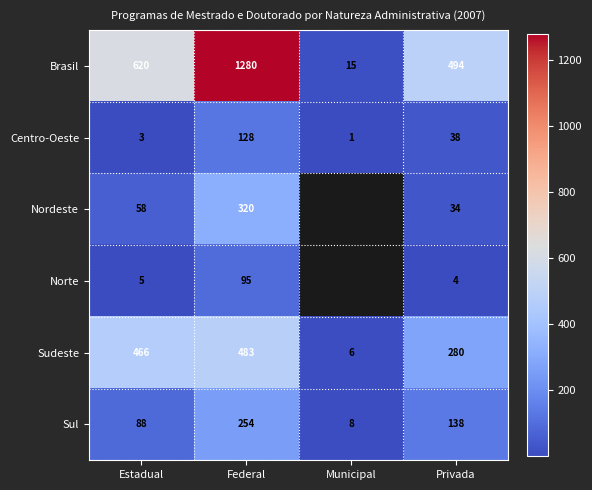

What is the maximum value for Sul?

254.0